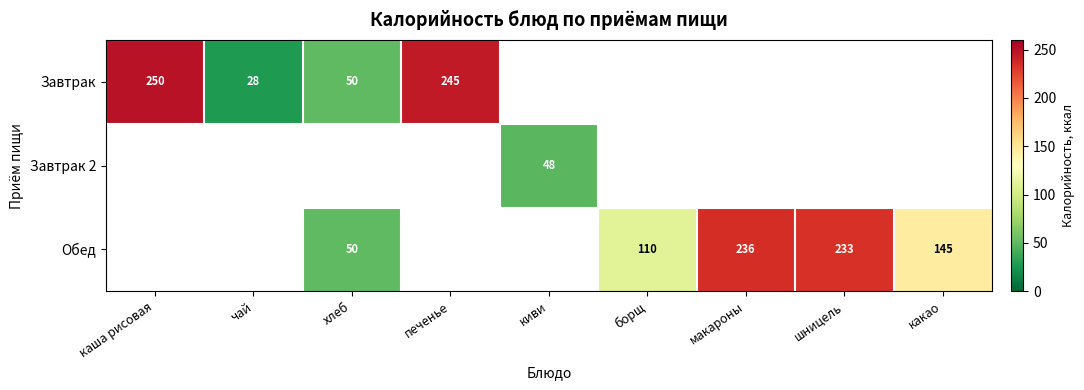

How many distinct data groups are displayed?

3